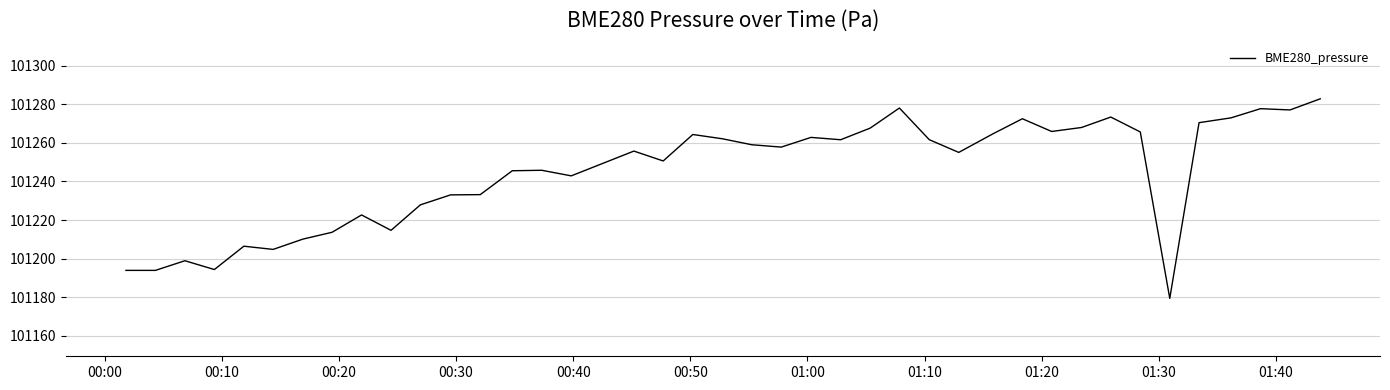

What is the difference between the maximum and minimum values?

103.4